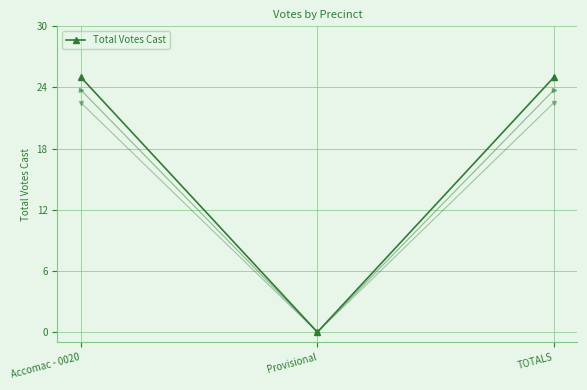

The value at TOTALS is 25. True or false?

True